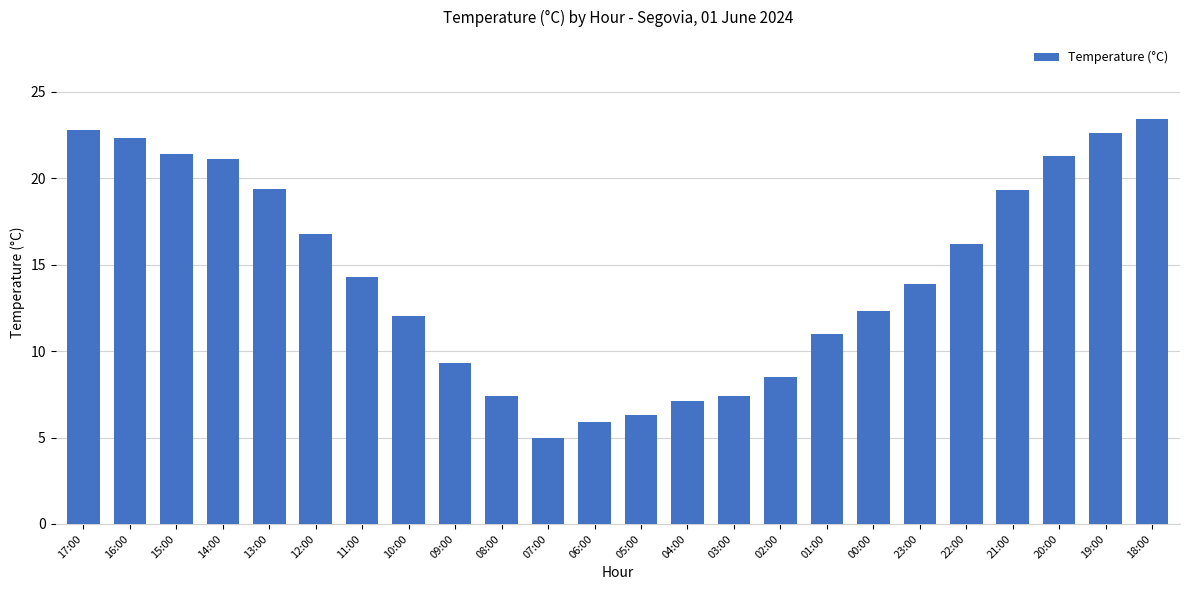

What is the maximum value shown in the chart?

23.4